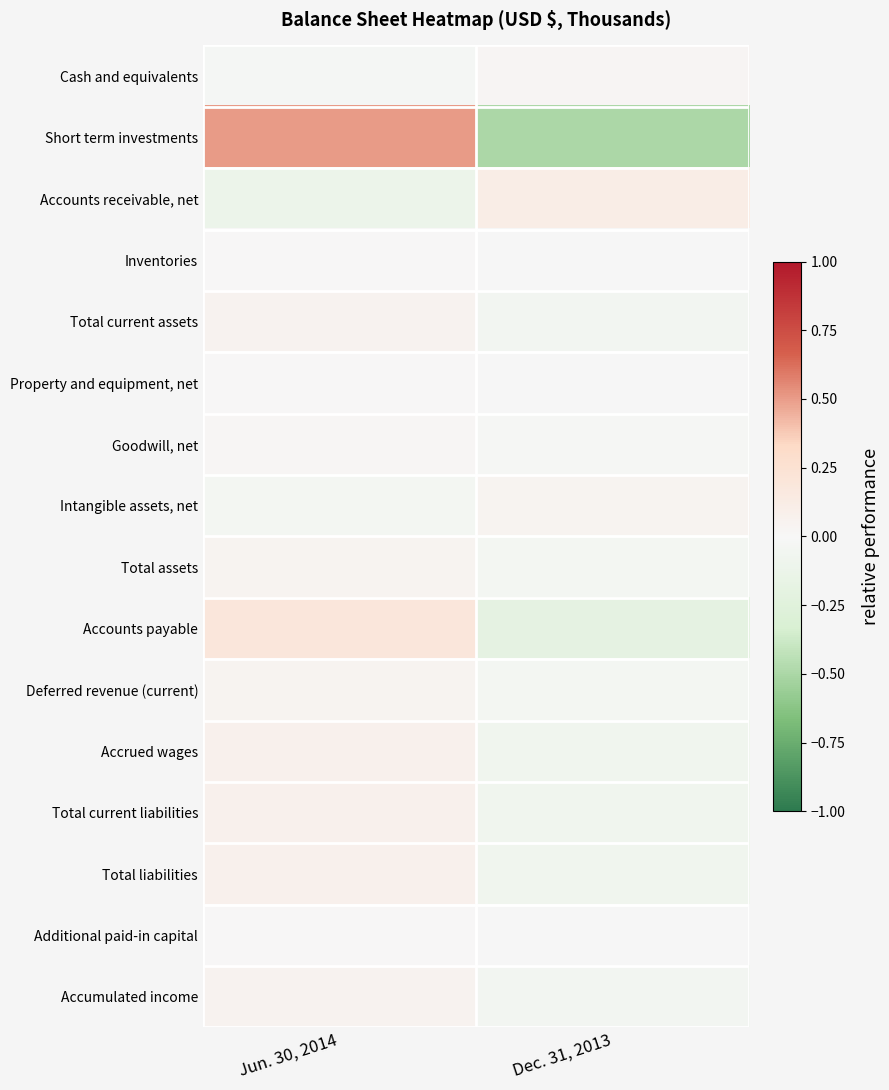

Reading left to right, list all the values displayed in this chart.

Cash and equivalents: Jun. 30, 2014=-0.0	Dec. 31, 2013=0.0
Short term investments: Jun. 30, 2014=0.5	Dec. 31, 2013=-0.5
Accounts receivable, net: Jun. 30, 2014=-0.1	Dec. 31, 2013=0.1
Inventories: Jun. 30, 2014=0.0	Dec. 31, 2013=-0.0
Total current assets: Jun. 30, 2014=0.0	Dec. 31, 2013=-0.0
Property and equipment, net: Jun. 30, 2014=0.0	Dec. 31, 2013=-0.0
Goodwill, net: Jun. 30, 2014=0.0	Dec. 31, 2013=-0.0
Intangible assets, net: Jun. 30, 2014=-0.0	Dec. 31, 2013=0.0
Total assets: Jun. 30, 2014=0.0	Dec. 31, 2013=-0.0
Accounts payable: Jun. 30, 2014=0.2	Dec. 31, 2013=-0.2
Deferred revenue (current): Jun. 30, 2014=0.0	Dec. 31, 2013=-0.0
Accrued wages: Jun. 30, 2014=0.1	Dec. 31, 2013=-0.1
Total current liabilities: Jun. 30, 2014=0.1	Dec. 31, 2013=-0.1
Total liabilities: Jun. 30, 2014=0.1	Dec. 31, 2013=-0.1
Additional paid-in capital: Jun. 30, 2014=0.0	Dec. 31, 2013=-0.0
Accumulated income: Jun. 30, 2014=0.1	Dec. 31, 2013=-0.1